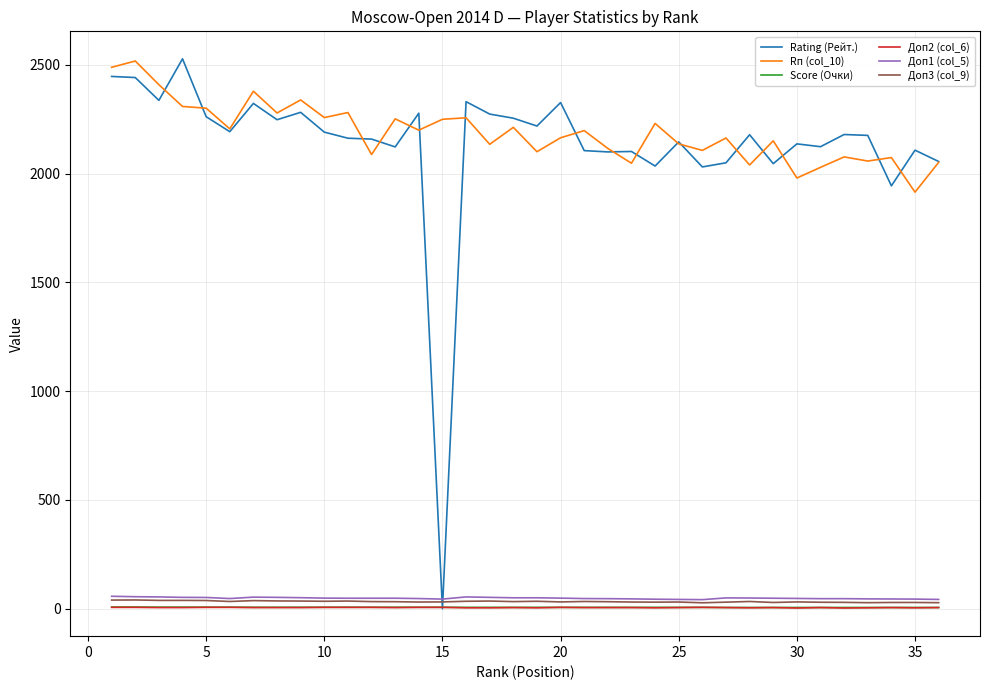

Which series has the widest spread of values?

Rating (Рейт.)